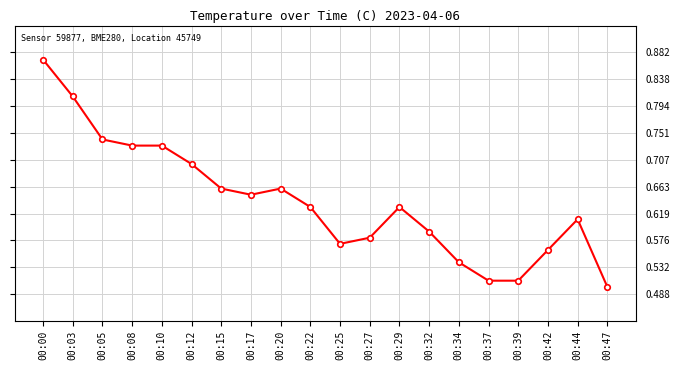

What is the difference between the maximum and minimum values?

0.4